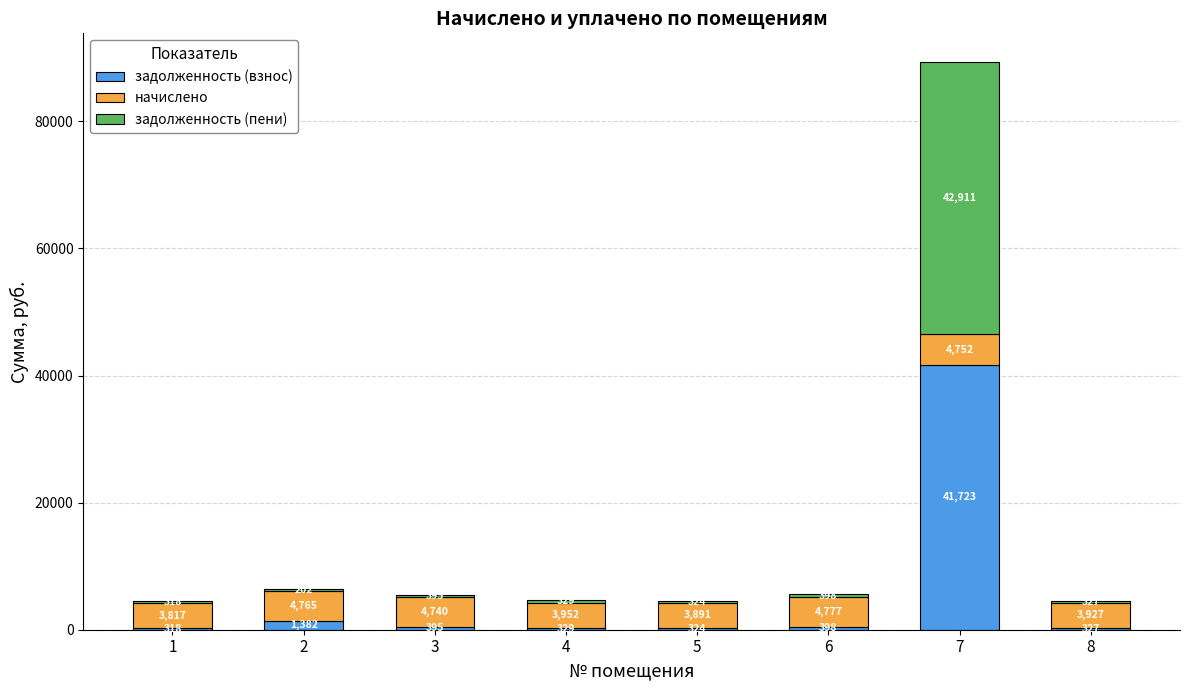

What value does the задолженность (взнос) series have at 6?

398.1